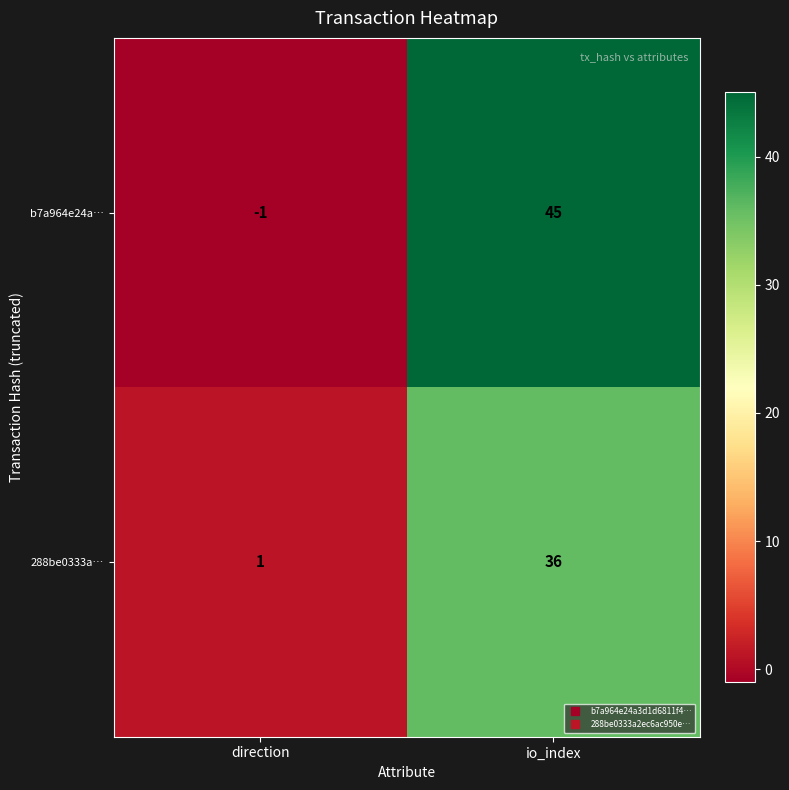

Which series has the widest spread of values?

b7a964e24a…